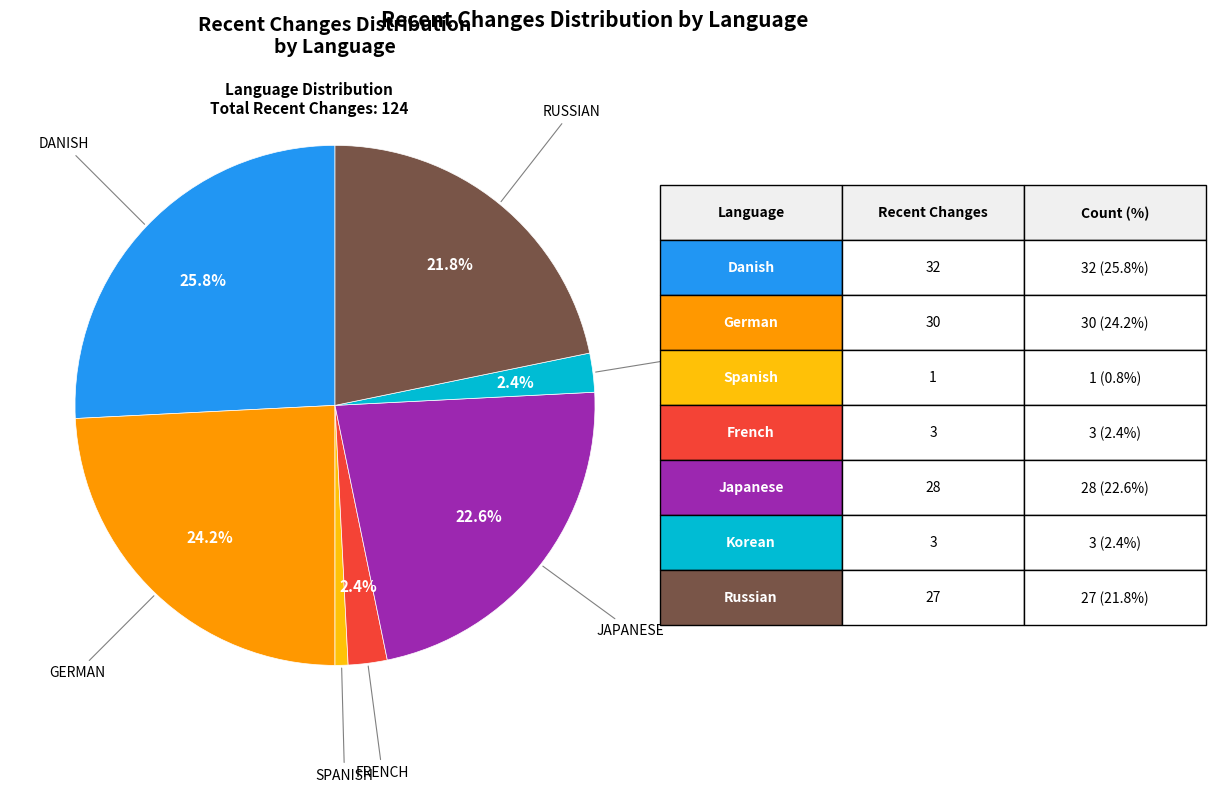

Is there a majority slice in this chart?

No